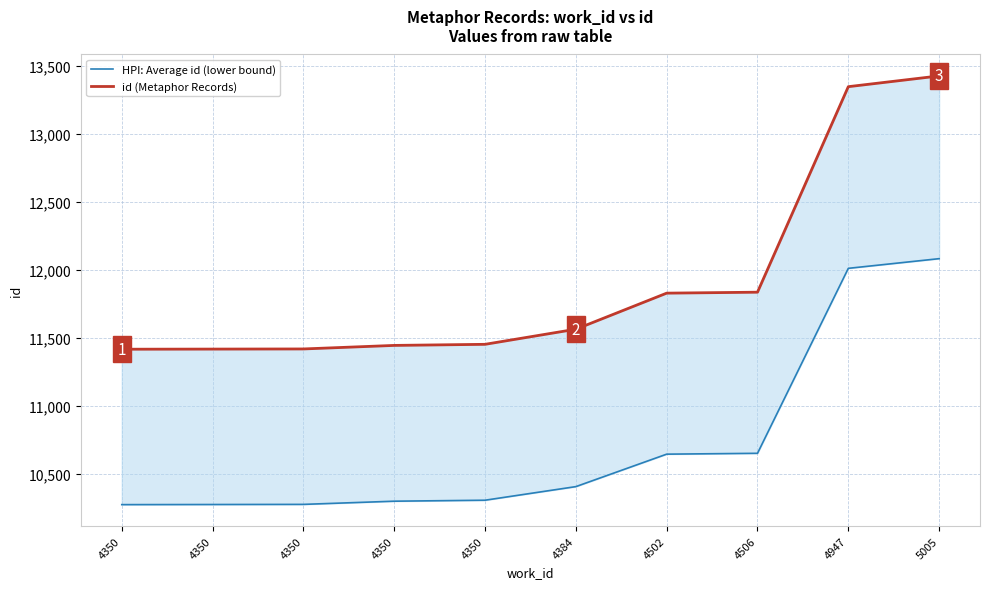

What is the value of the HPI: Average id (lower bound) point at the 7th from the left?

10647.0